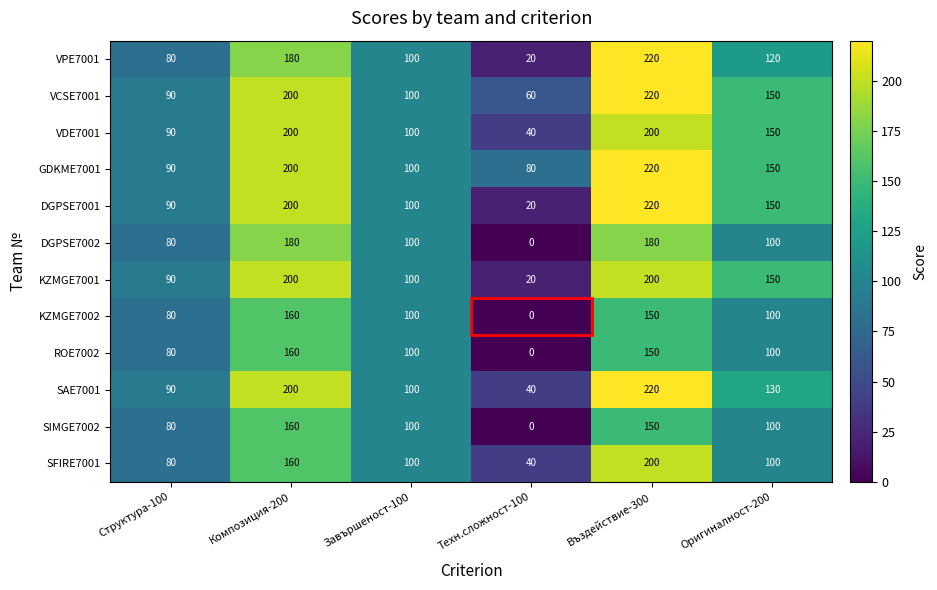

At which label does SIMGE7002 reach its peak?

Композиция-200